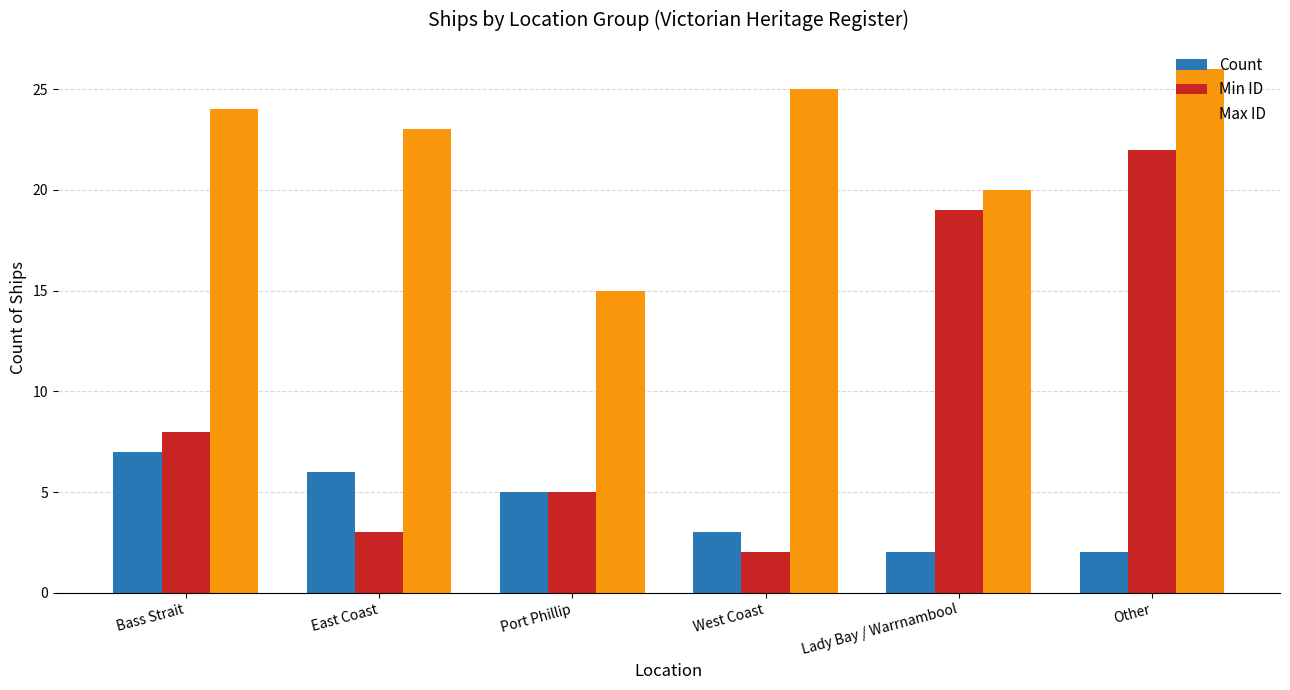

Reading right to left, what are all the values shown in this chart?

Count: Other=2	Lady Bay / Warrnambool=2	West Coast=3	Port Phillip=5	East Coast=6	Bass Strait=7
Min ID: Other=22	Lady Bay / Warrnambool=19	West Coast=2	Port Phillip=5	East Coast=3	Bass Strait=8
Max ID: Other=26	Lady Bay / Warrnambool=20	West Coast=25	Port Phillip=15	East Coast=23	Bass Strait=24